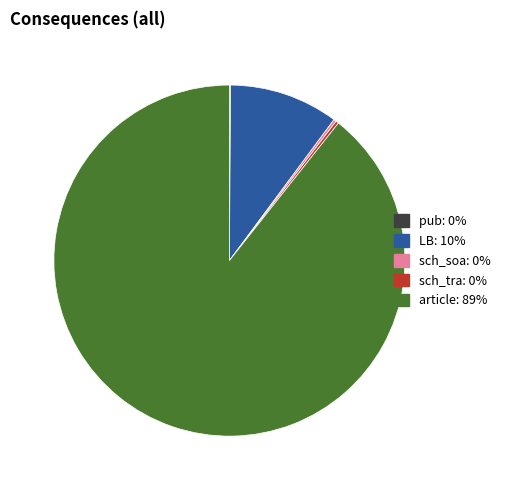

Is article: 89% the majority of the pie?

Yes